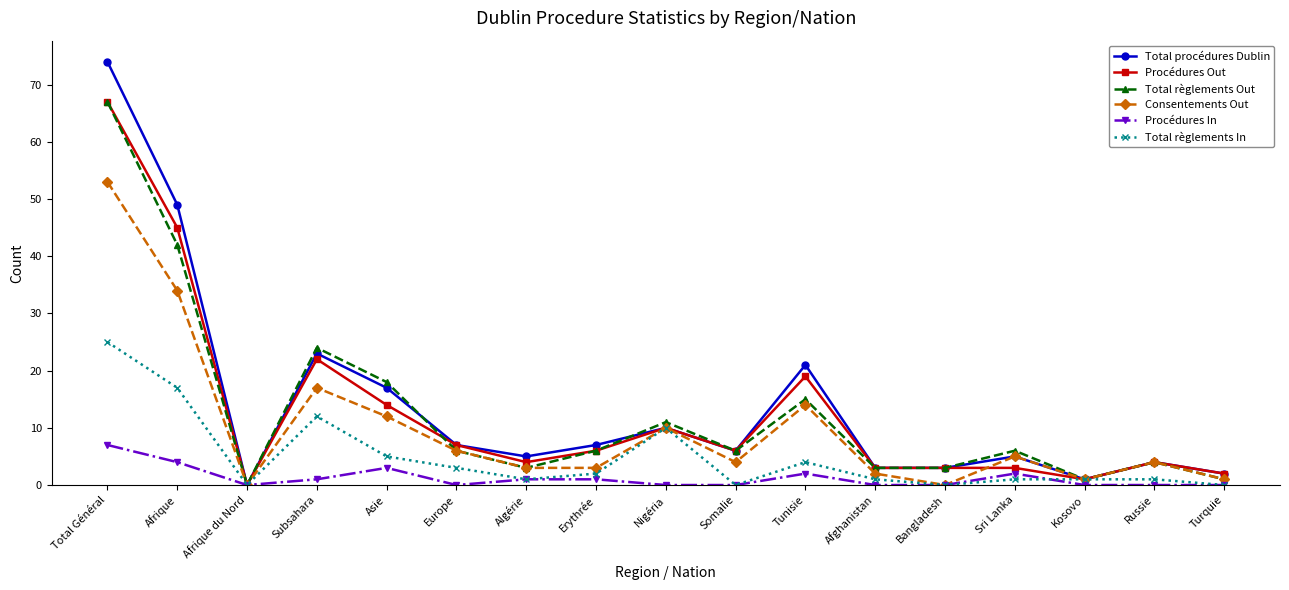

Count the number of categories in the chart.

17